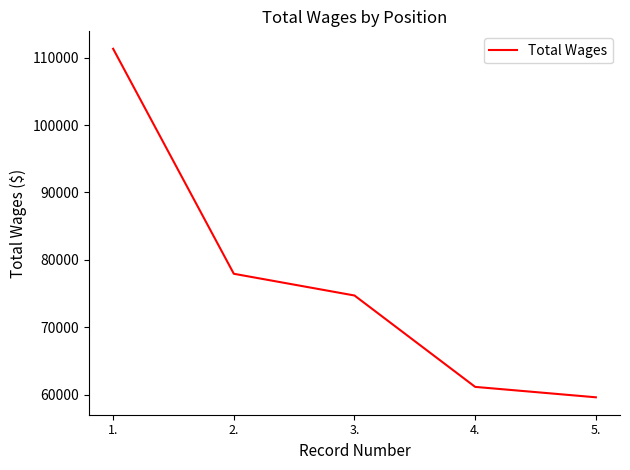

The value at 4. is 61152. True or false?

True